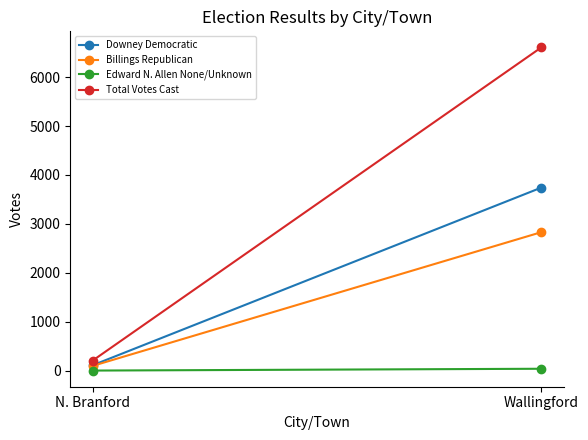

The value of Edward N. Allen None/Unknown at Wallingford is 57. True or false?

False